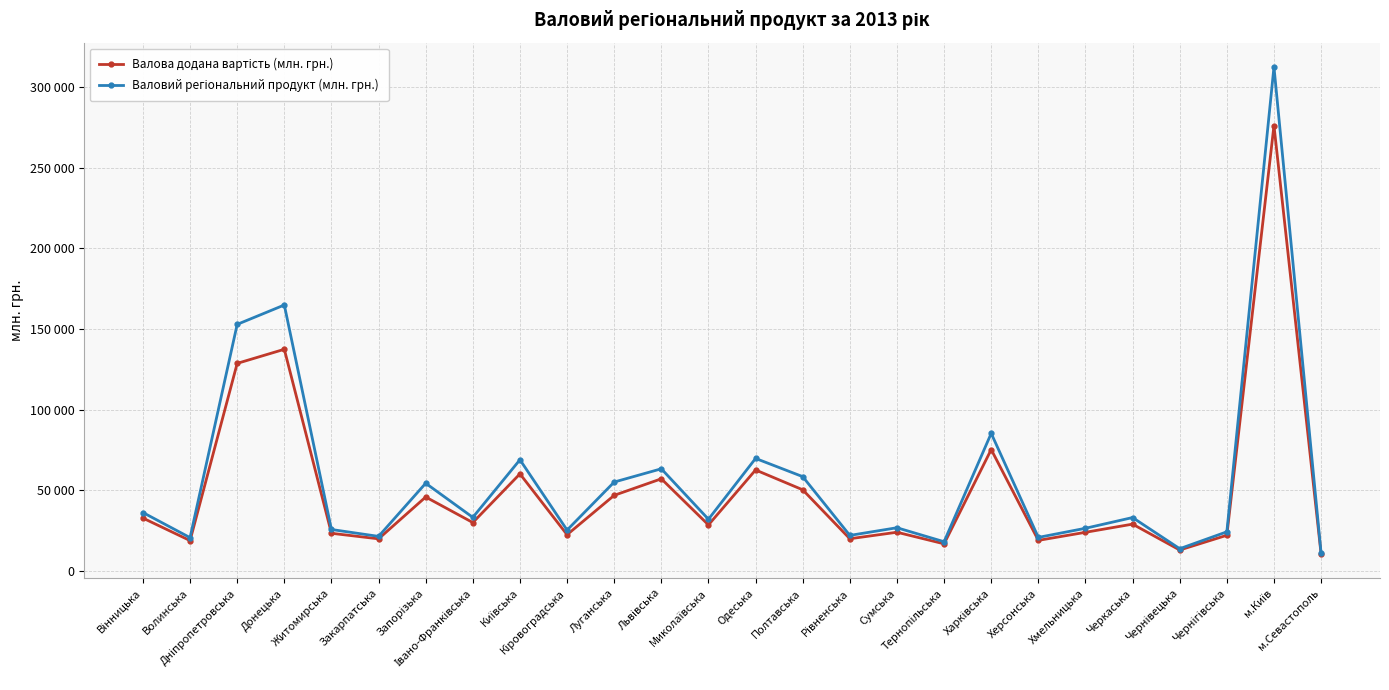

Is this an area chart (filled region under the line)?

No